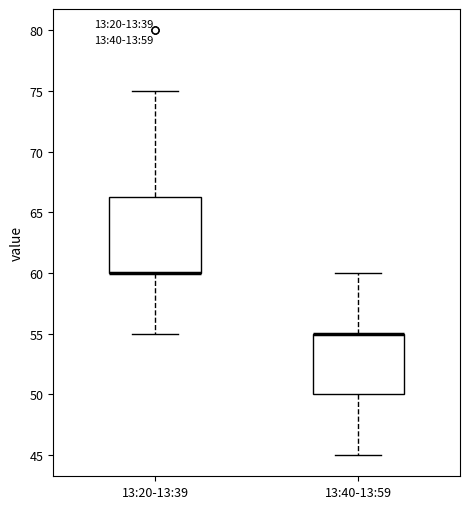

Reading left to right, read every box against the y-axis: the position of its median line, the range the box covers, and the ends of its whiskers. The values are not printed on the chart, so give them approximately, as read against the axis.

13:20-13:39: median 60.0 (drawn on the box's lower edge), box 60.0 to 66.5, whiskers 55.0 to 75.0
13:40-13:59: median 55.0 (drawn on the box's upper edge), box 50.0 to 55.0, whiskers 45.0 to 60.0